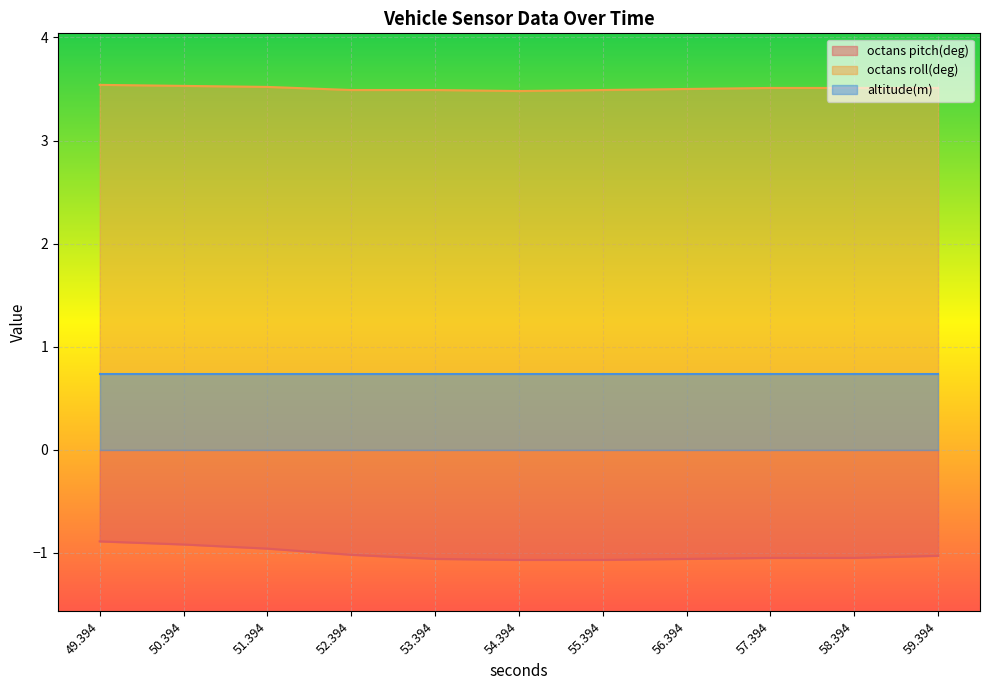

Which series has the widest spread of values?

octans pitch(deg)